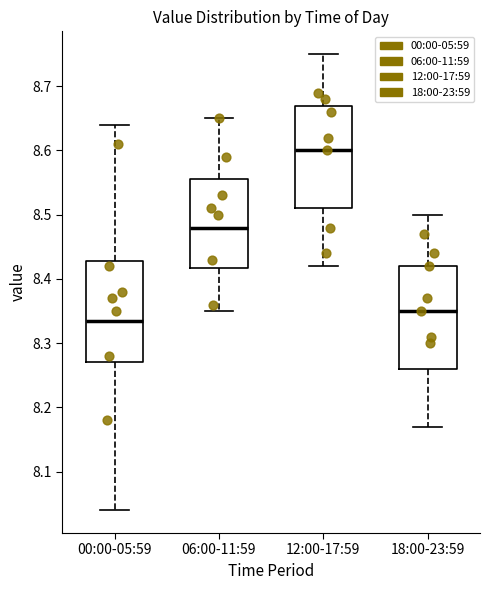

Which box's median line is the highest?

12:00-17:59